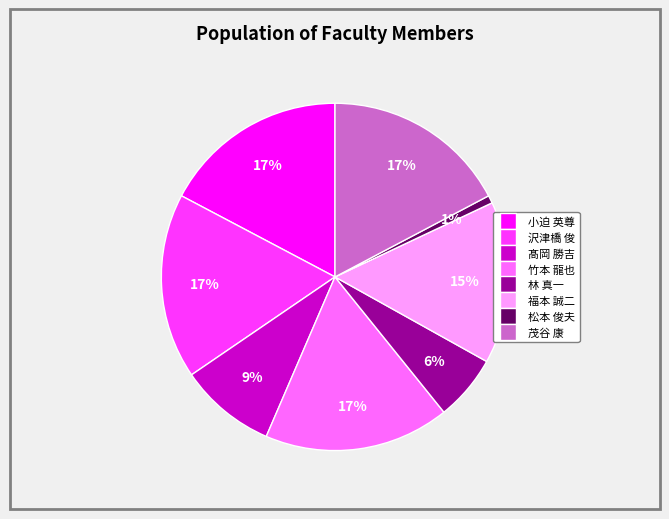

Is there any slice that represents more than half of the pie?

No